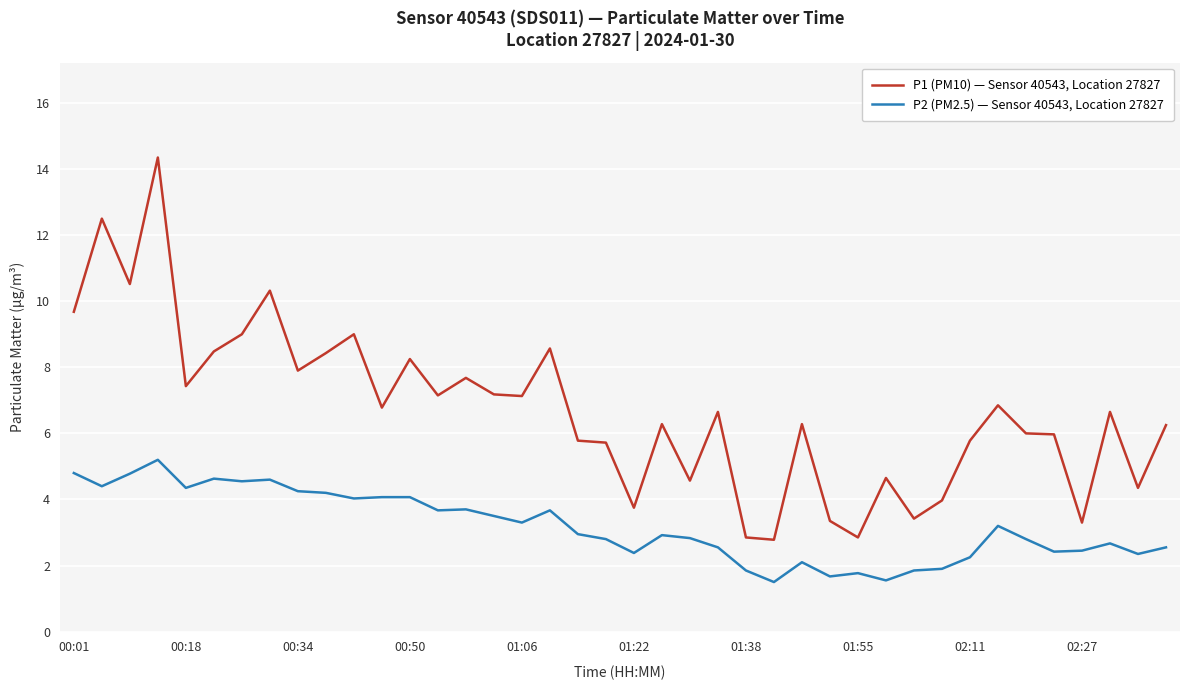

What is the difference between the second highest and minimum values in the P1 (PM10) — Sensor 40543, Location 27827 series?

9.7